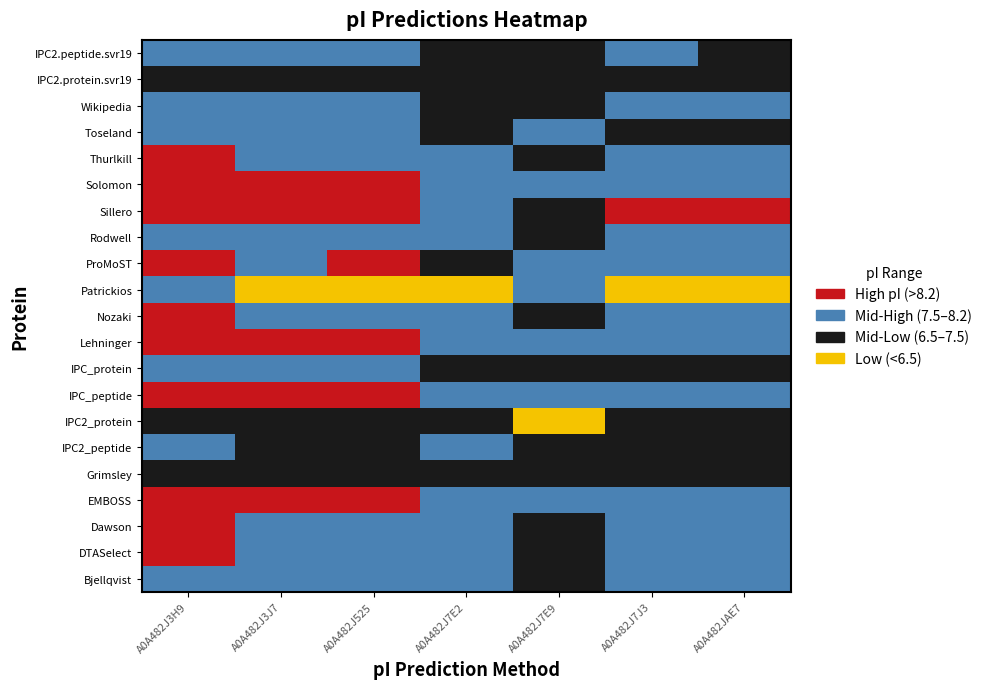

Is the value of IPC2_peptide at 3 greater than the value of IPC2_protein at 1?

Yes